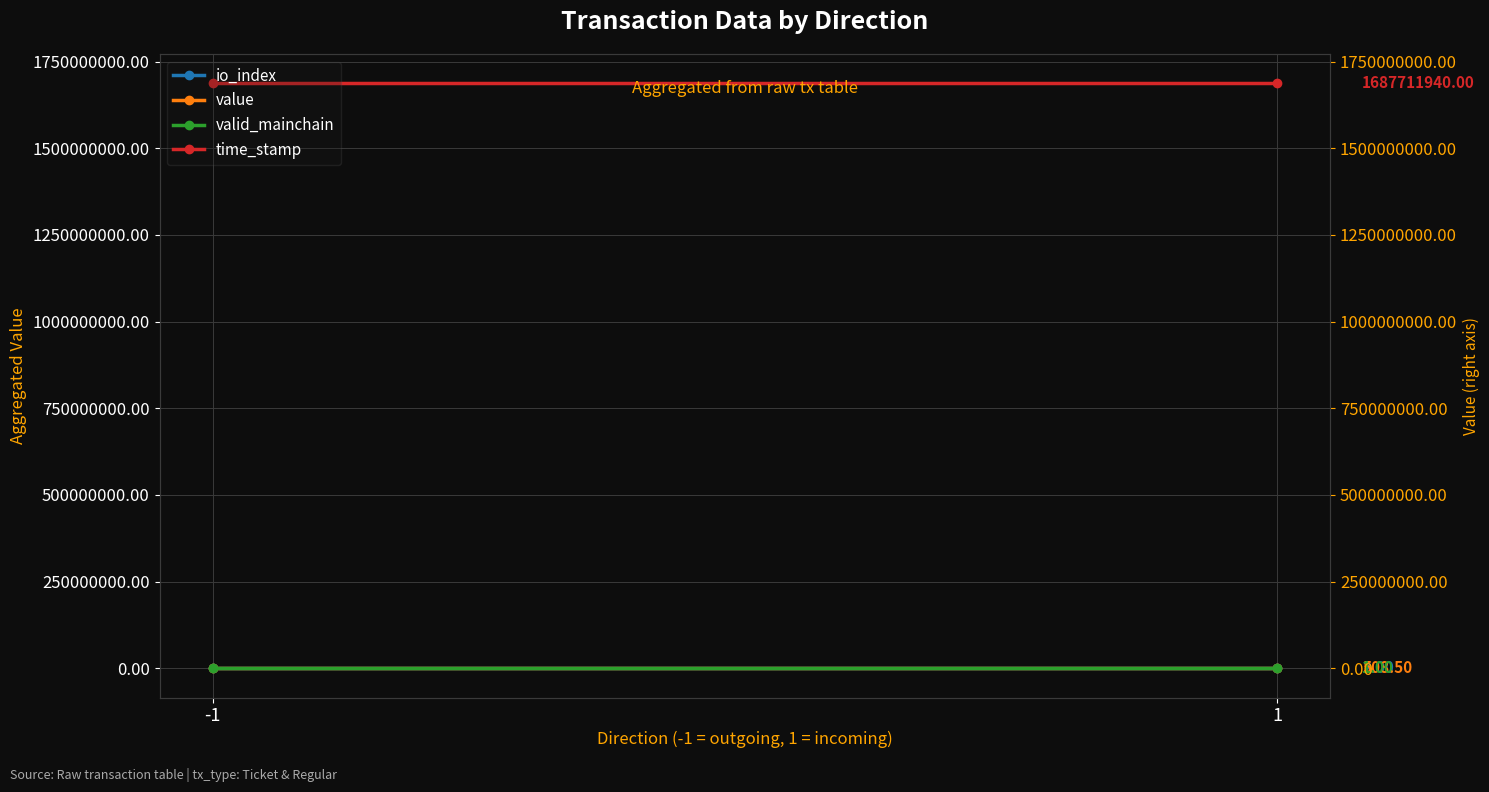

Reading right to left, what are all the values shown in this chart?

io_index: 1=2.0	-1=0.0
value: 1=508.5	-1=508.5
valid_mainchain: 1=1.0	-1=1.0
time_stamp: 1=1687711940.0	-1=1687712023.0